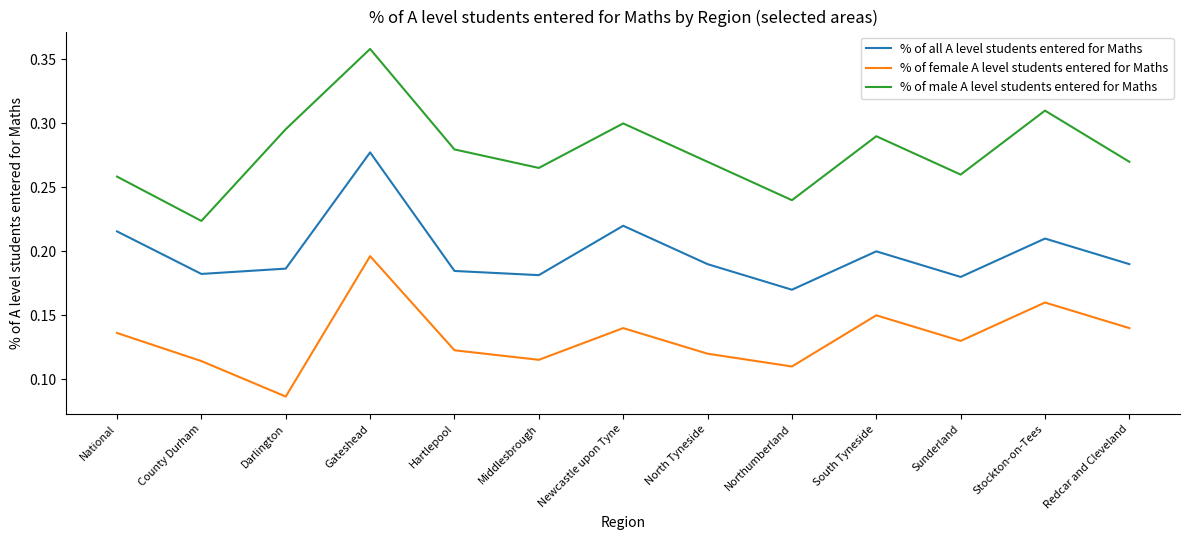

True or false: % of all A level students entered for Maths has a value of 0.2 at Redcar and Cleveland.

True